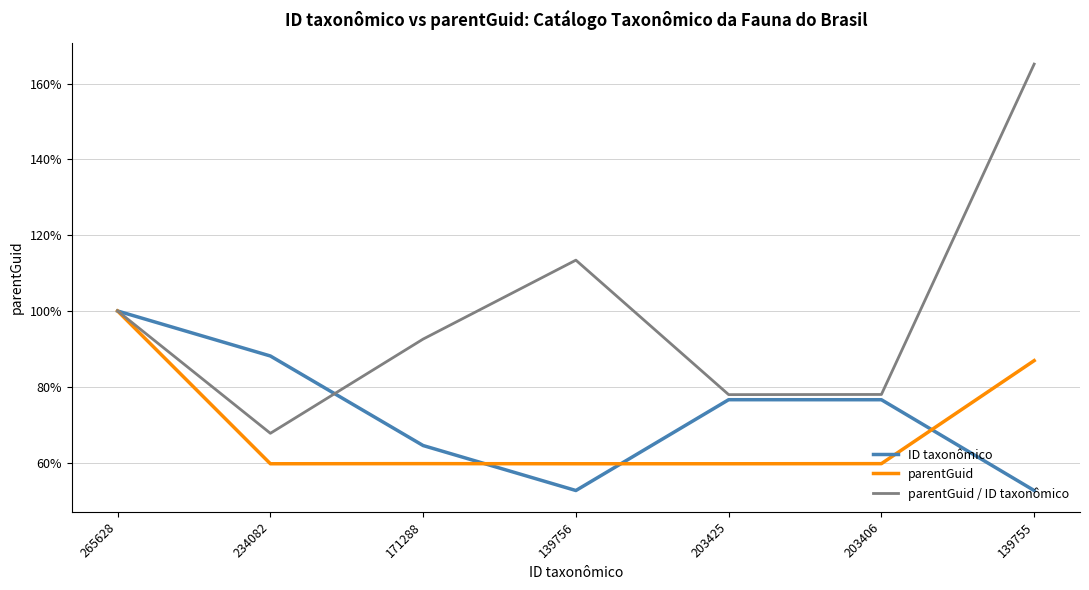

How many lines are shown in the chart?

3